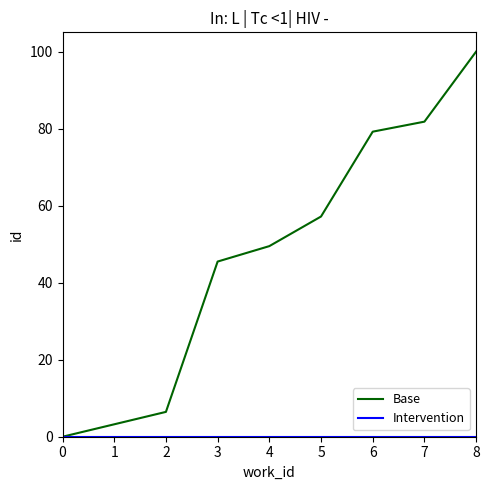

What is the total value across all series at 6?

79.2